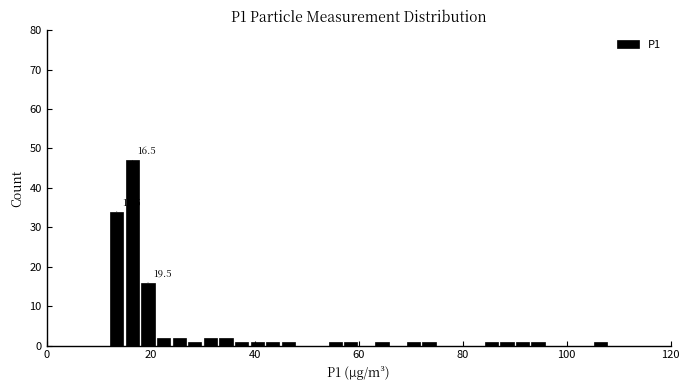

Around what value on the x-axis is the tallest bar? Give the approximate position of its centre, as read against the axis.

16